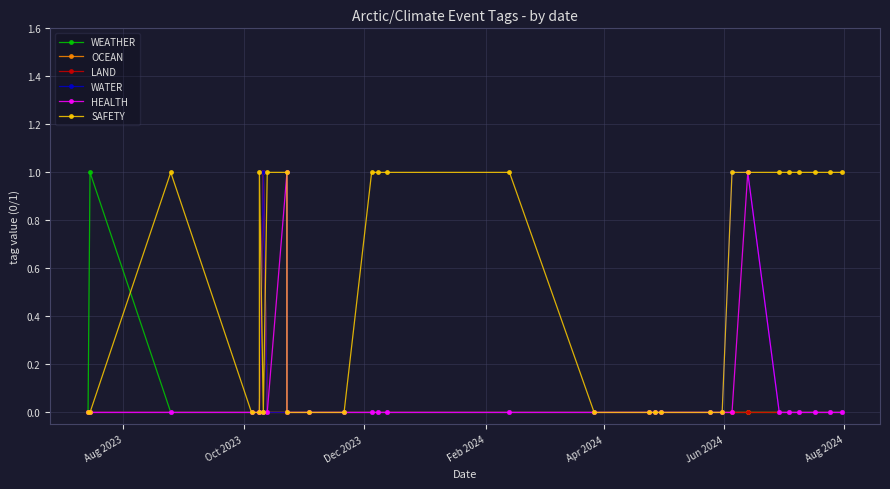

True or false: WEATHER and WATER intersect in this chart.

False